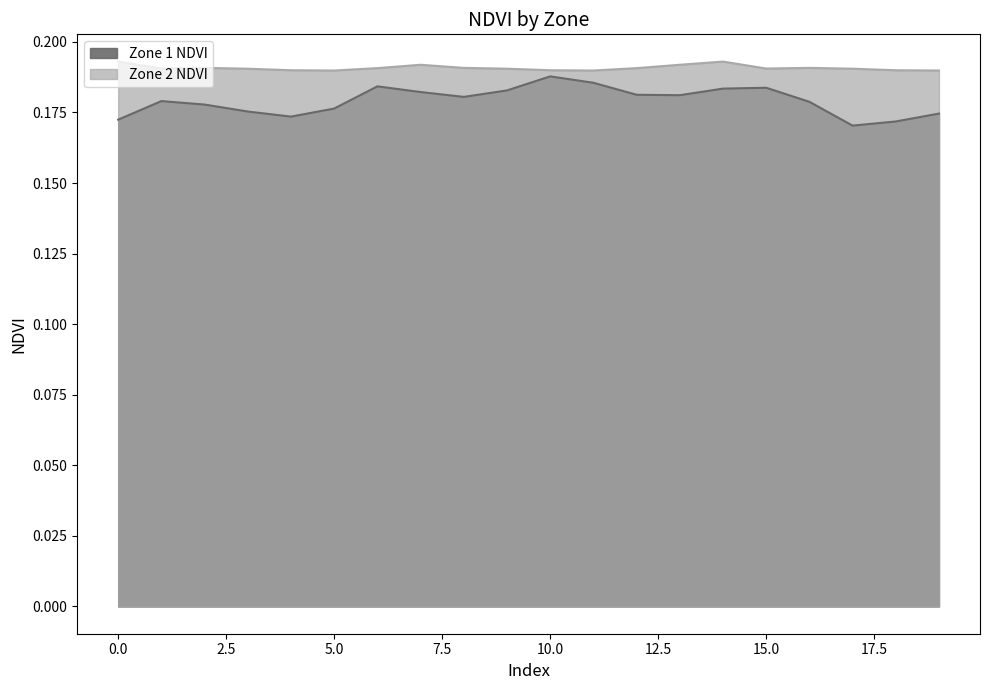

Read the Zone 1 NDVI value at 17.

0.2